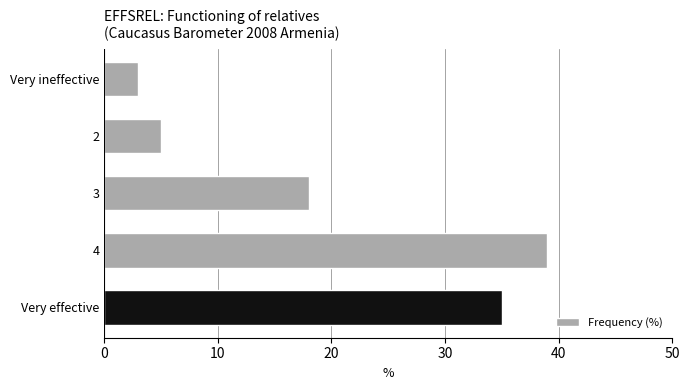

What is the sum of all values?

100